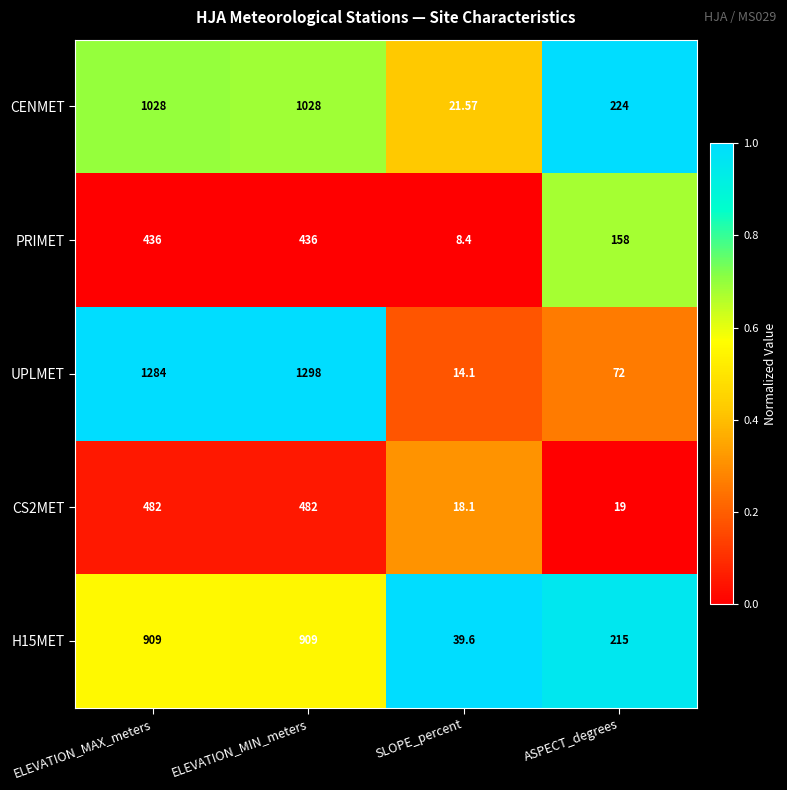

Is the value of CS2MET at ASPECT_degrees greater than the value of UPLMET at ELEVATION_MAX_meters?

No